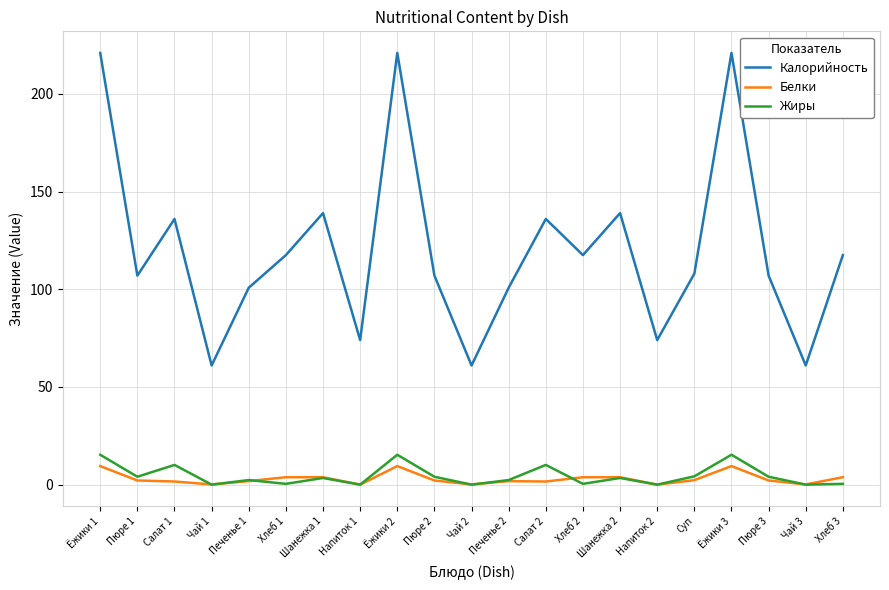

True or false: Белки and Калорийность intersect in this chart.

False